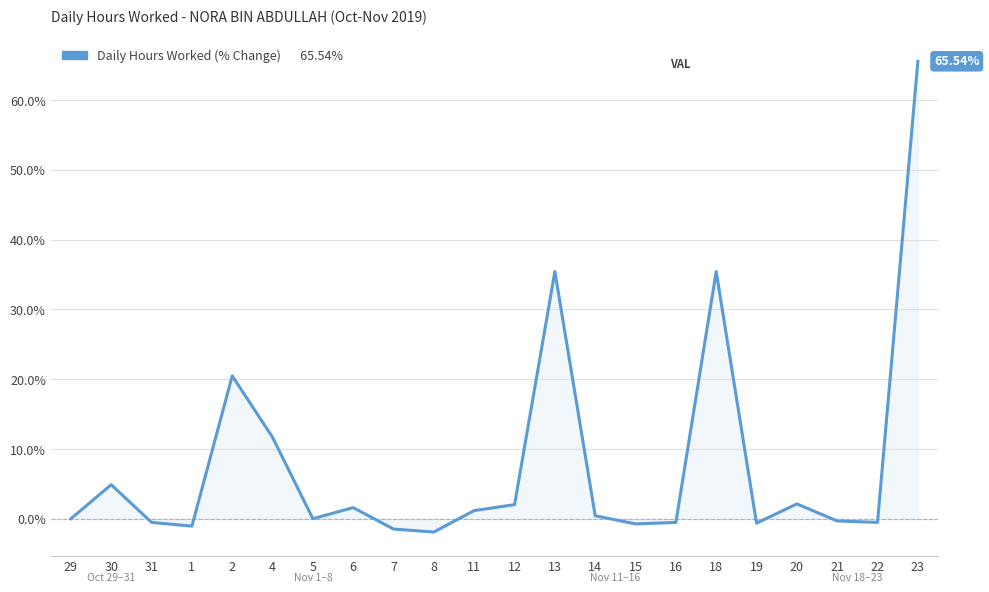

True or false: the data has more than 1 interior local peaks.

True